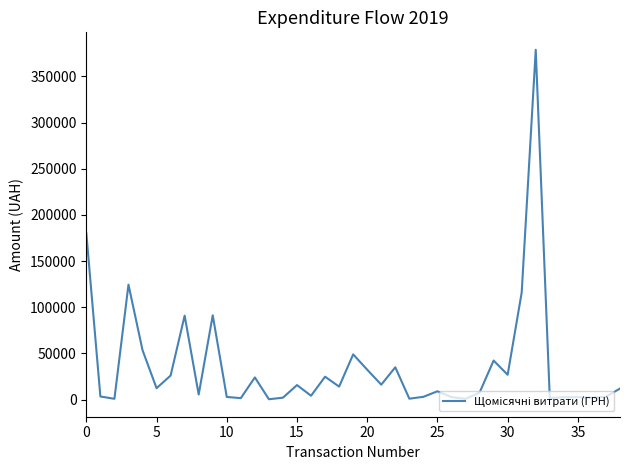

What is the greatest value displayed?

378894.0